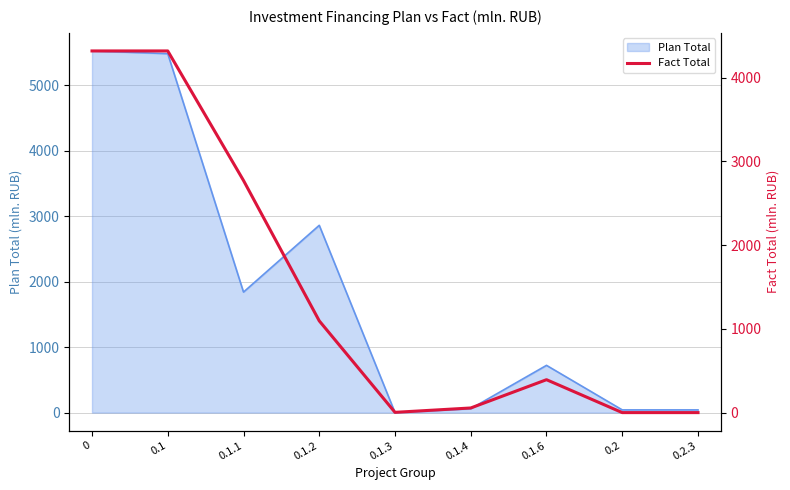

True or false: the data shows 55.3 at 0.1.4.

True